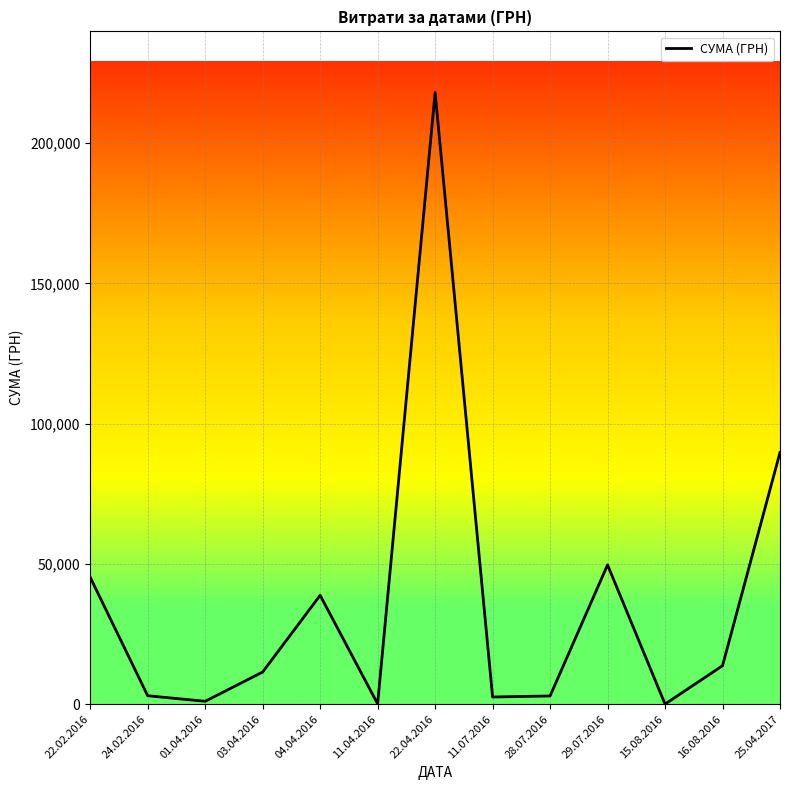

At which label is the value closest to 109032?

25.04.2017